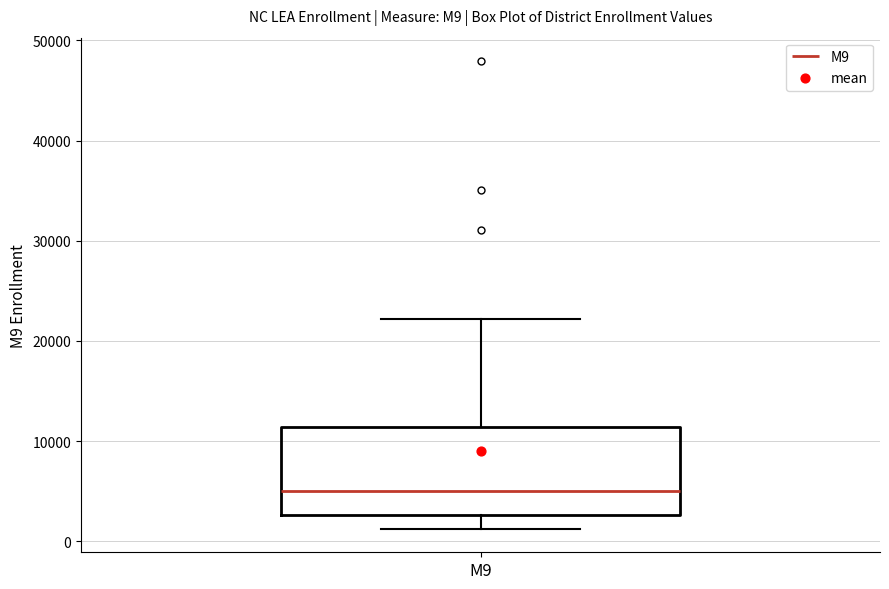

Read this box plot against the y-axis: the position of the median line, the range covered by the box, and the ends of both whiskers. The values are not printed on the chart, so give them approximately, as read against the axis.

median 5000, box 3000 to 11000, whiskers 1000 to 22000